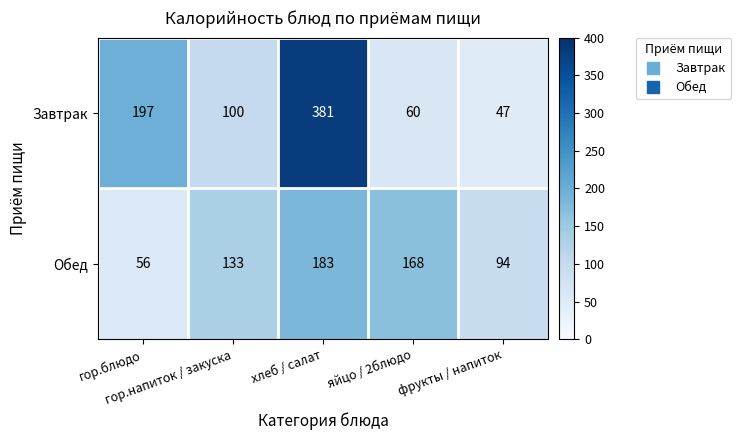

What is the difference between the highest and lowest values at яйцо / 2блюдо?

108